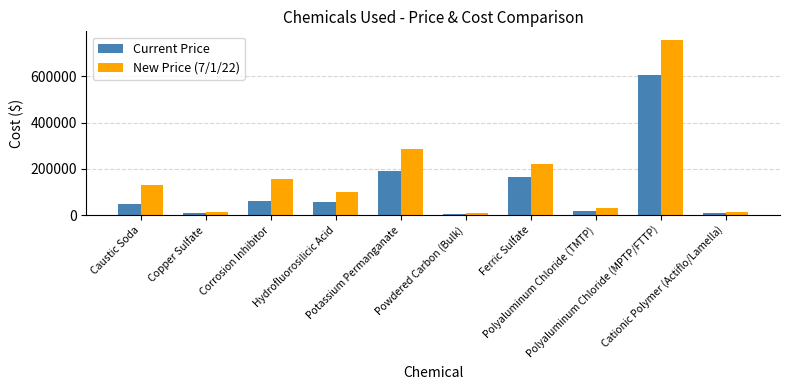

Which series has the widest spread of values?

New Price (7/1/22)